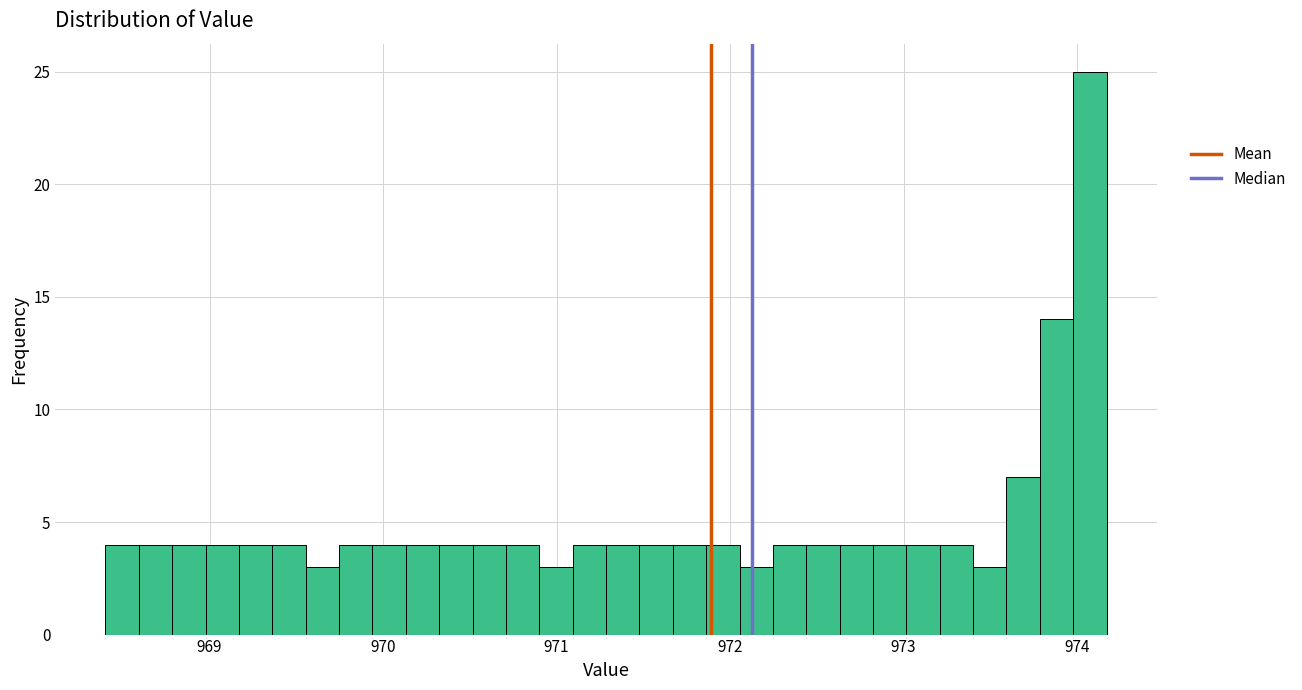

Around what value on the x-axis is the tallest bar? Give the approximate position of its centre, as read against the axis.

974.1